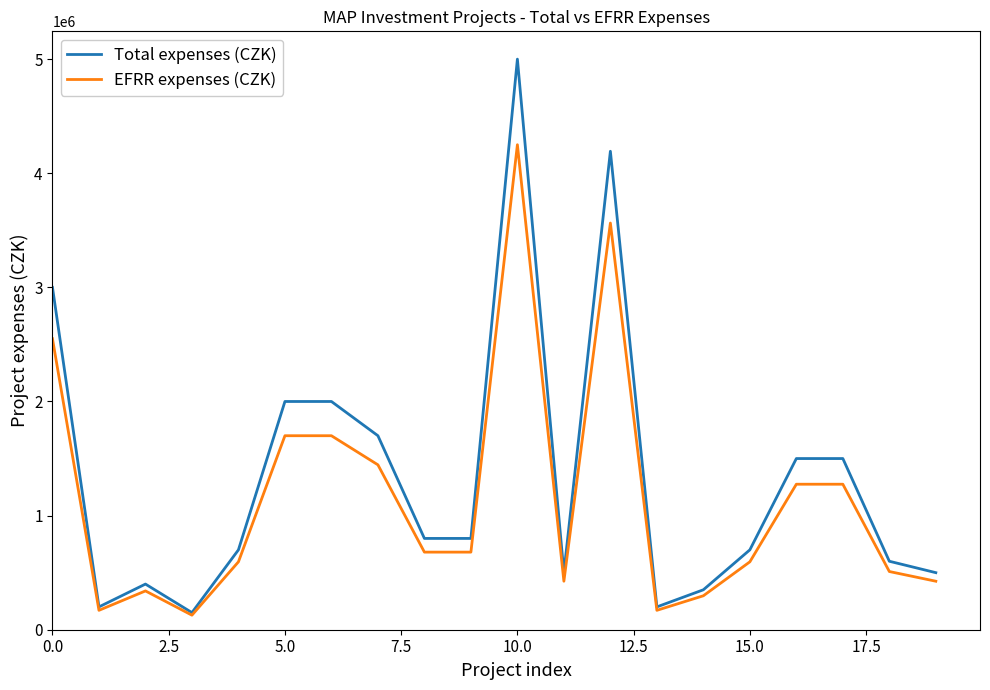

Does the chart have visible grid lines?

No